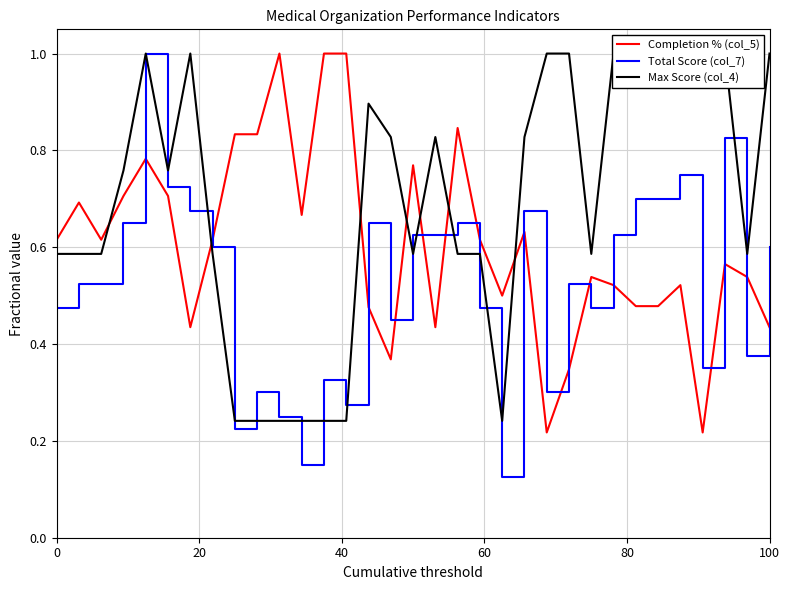

Which series ends up on top after the final intersection of Total Score (col_7) and Completion % (col_5)?

Total Score (col_7)